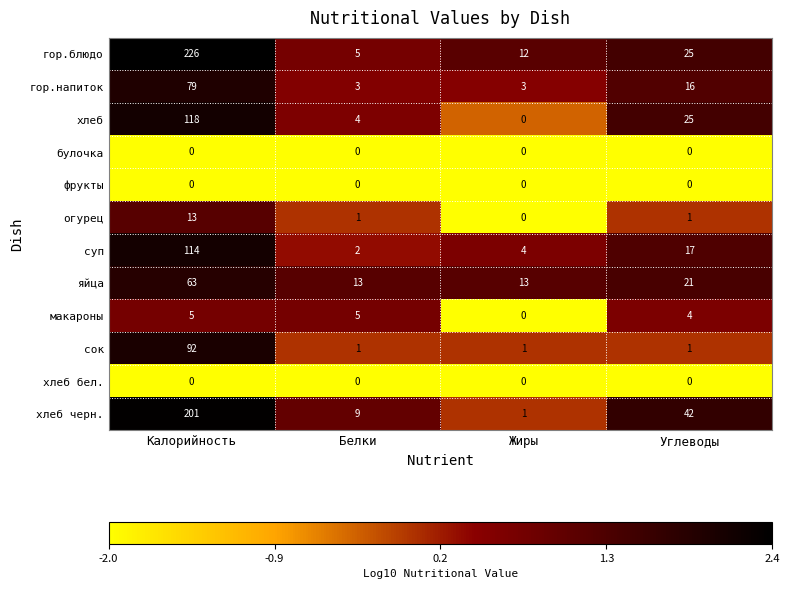

How many series are shown in this chart?

12